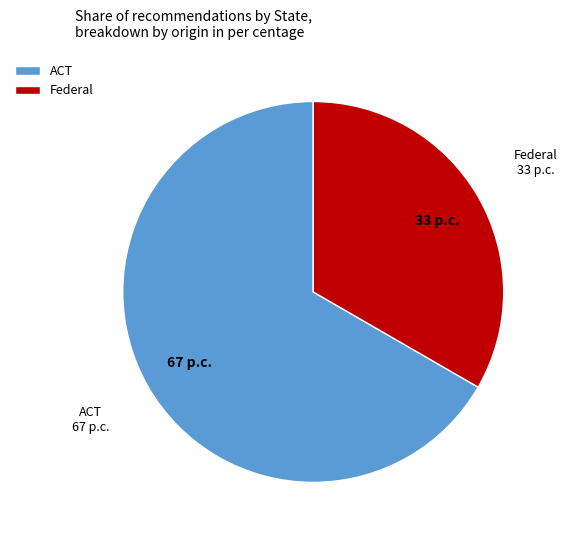

Between ACT and Federal, which is larger?

ACT